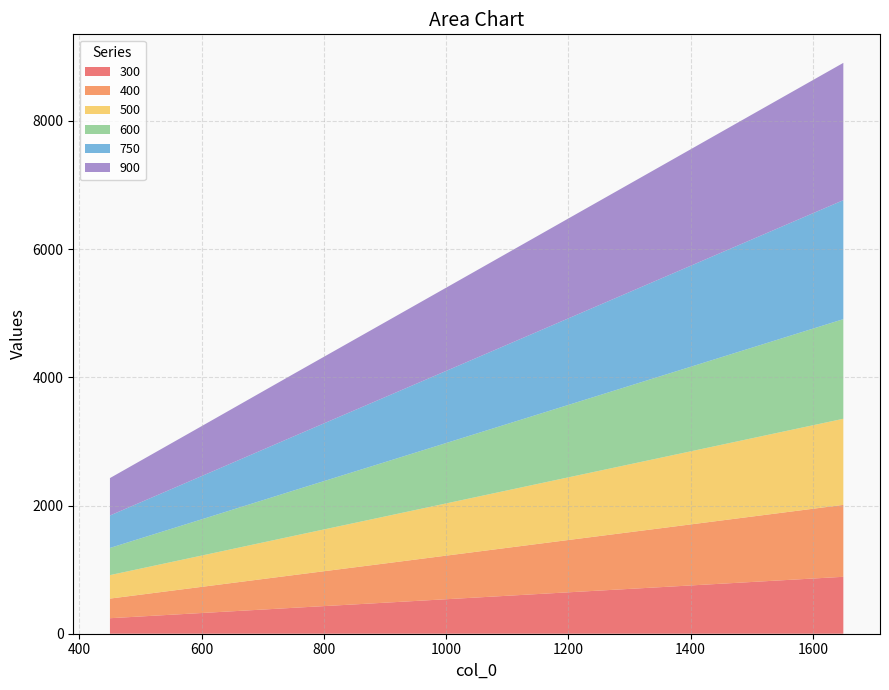

Reading left to right, extract all data points from this chart.

300: 242	323	404	484	565	646	726	807	888
400: 306	408	510	612	714	816	918	1020	1122
500: 366	488	611	733	855	977	1099	1221	1343
600: 424	565	707	848	989	1130	1272	1413	1554
750: 506	675	844	1013	1181	1350	1519	1688	1856
900: 584	779	974	1168	1363	1558	1752	1947	2142